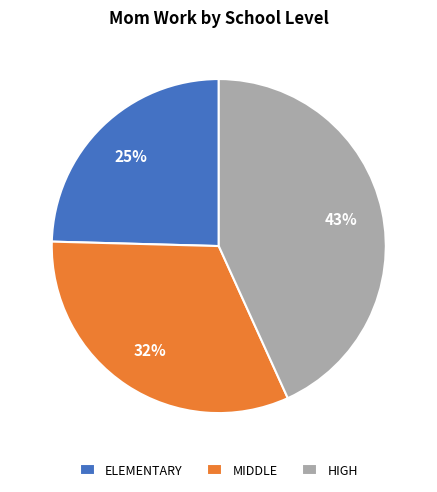

Which category has the biggest portion of the pie?

HIGH